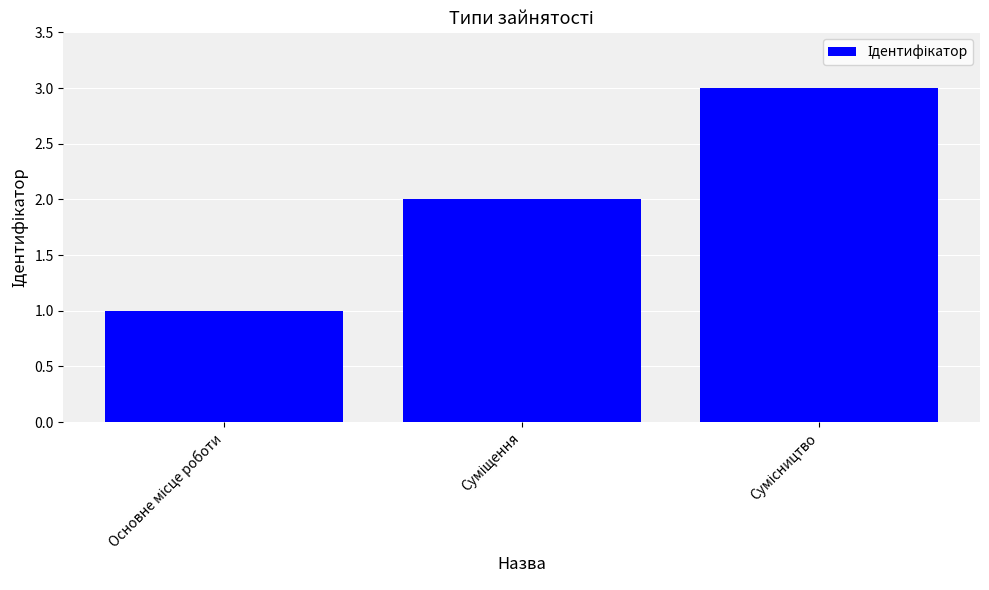

What is the sum of all values?

6